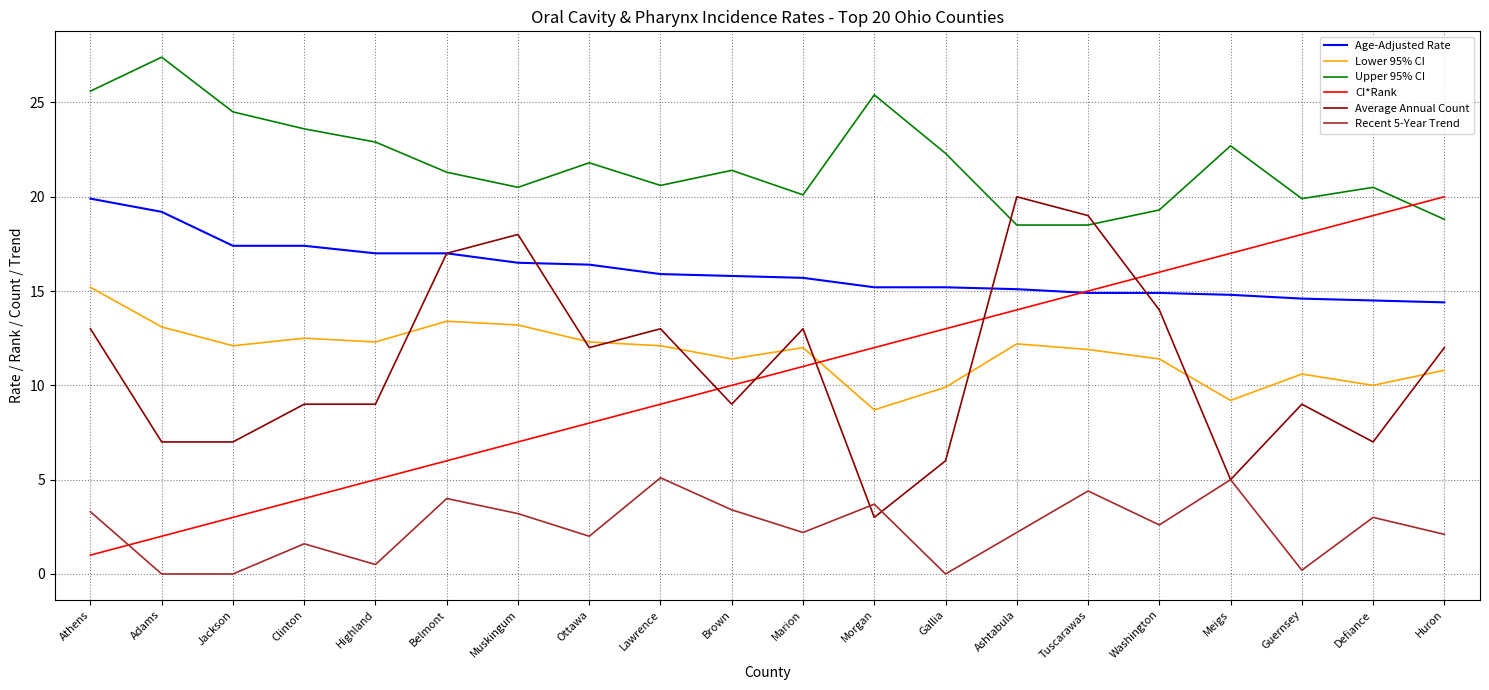

True or false: CI*Rank has a value of 14.0 at Ashtabula.

True